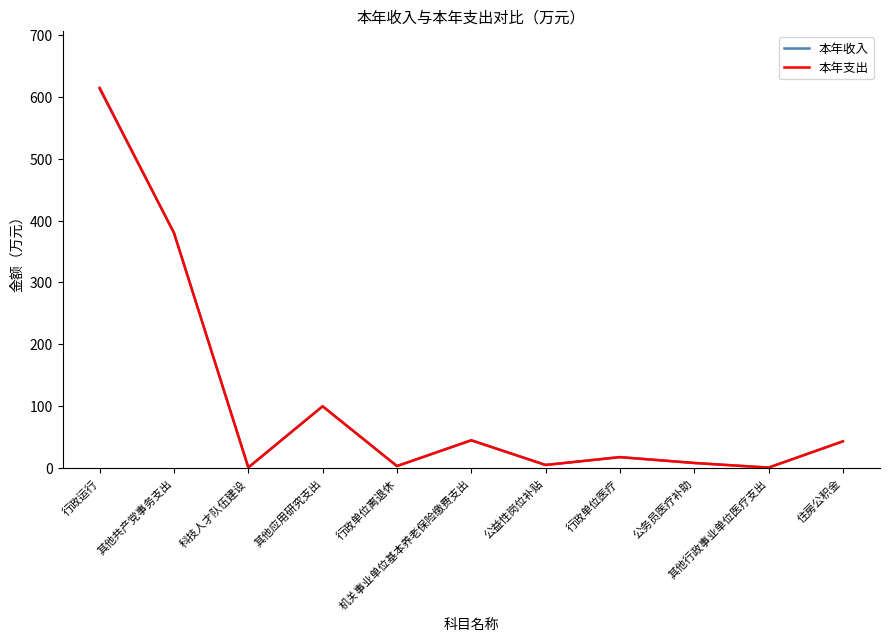

At which category does 本年收入 reach its first local peak?

其他应用研究支出